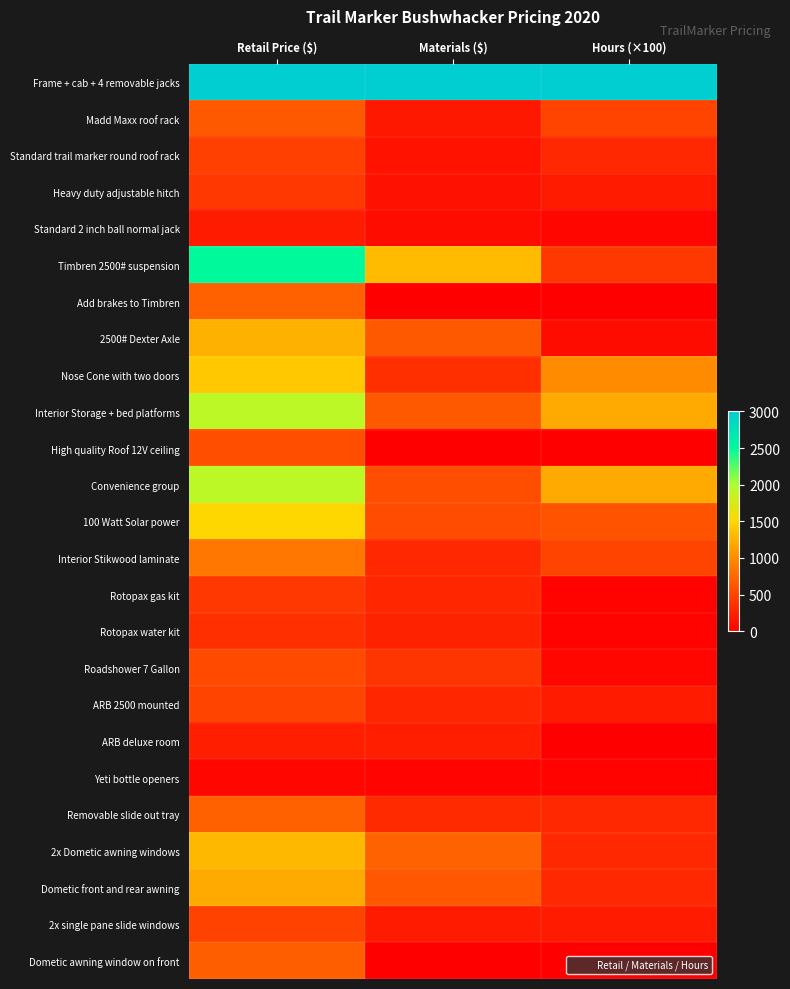

What is the difference between the highest and lowest values at Hours (×100)?

3100.0